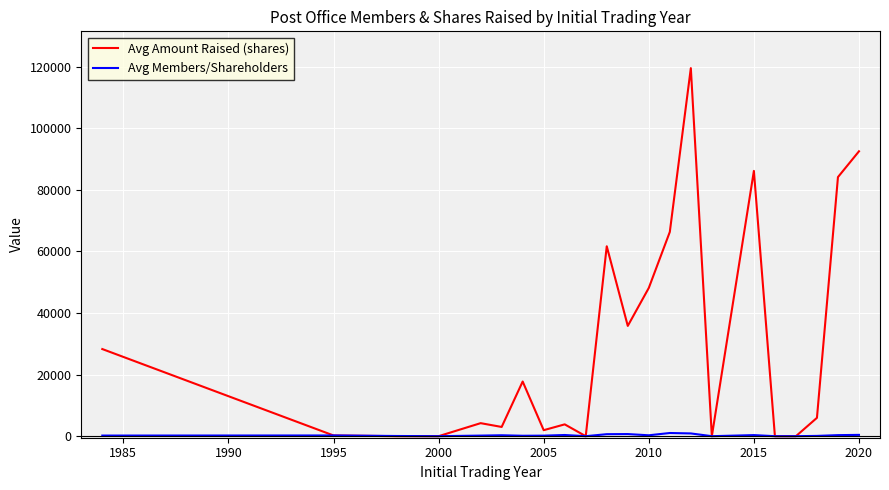

Rank the series by their average value, from lowest to highest.

Avg Members/Shareholders, Avg Amount Raised (shares)